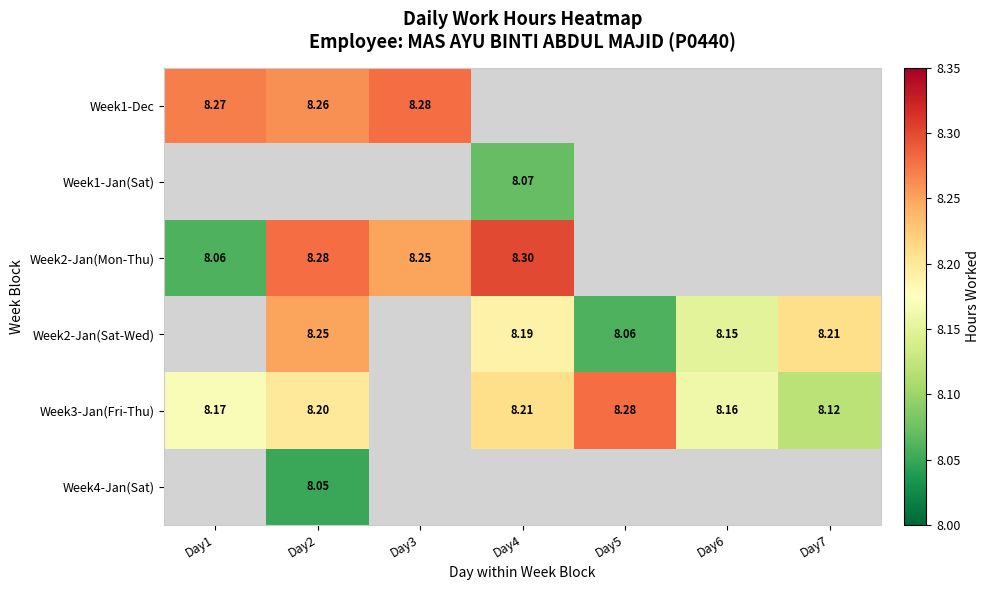

Rank the series by their maximum value, from lowest to highest.

Week4-Jan(Sat), Week1-Jan(Sat), Week2-Jan(Sat-Wed), Week1-Dec, Week3-Jan(Fri-Thu), Week2-Jan(Mon-Thu)